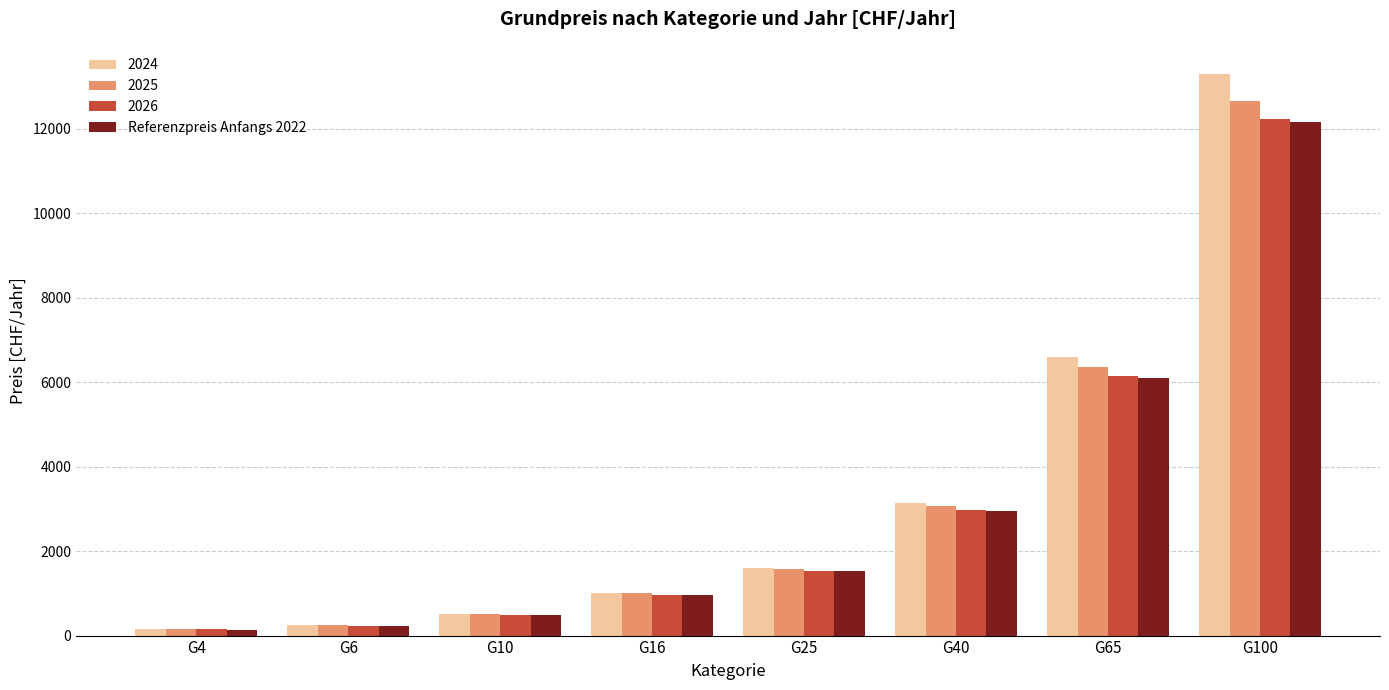

Are the bars grouped side by side (vs. stacked)?

Yes